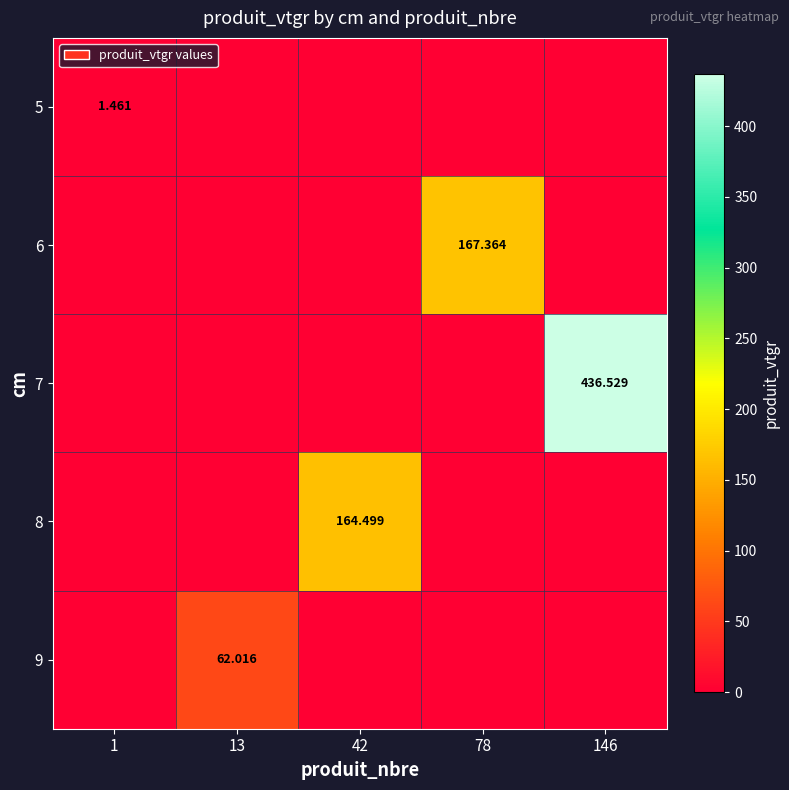

What is the spread (max minus min) of values at 13?

62.0